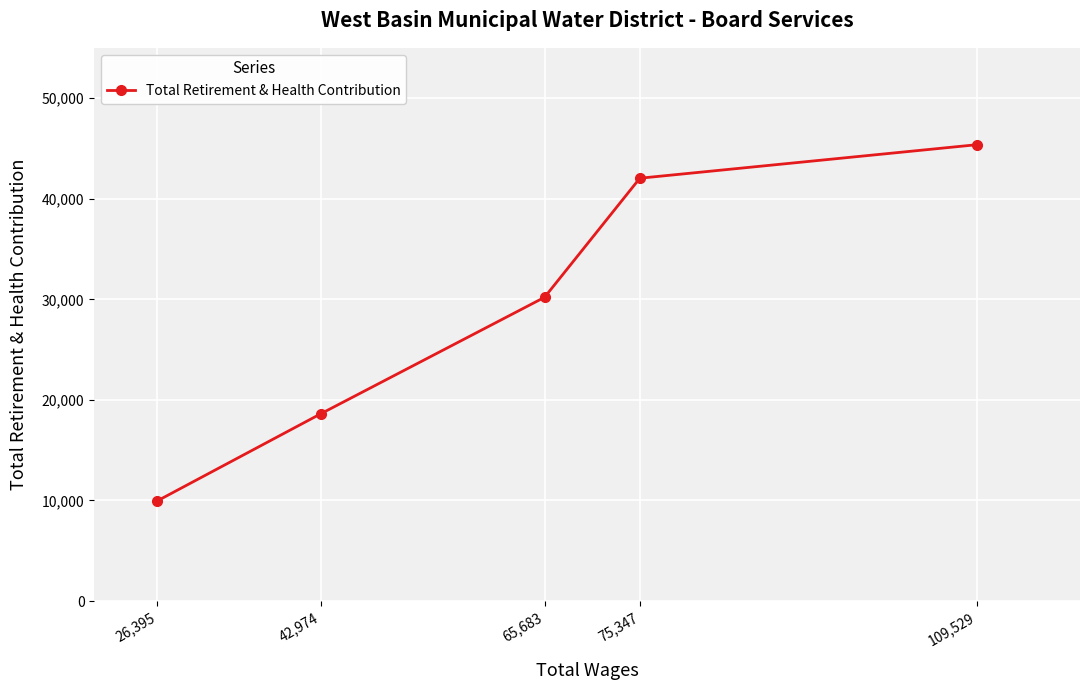

What is the label of the 4th point from the right?

42,974